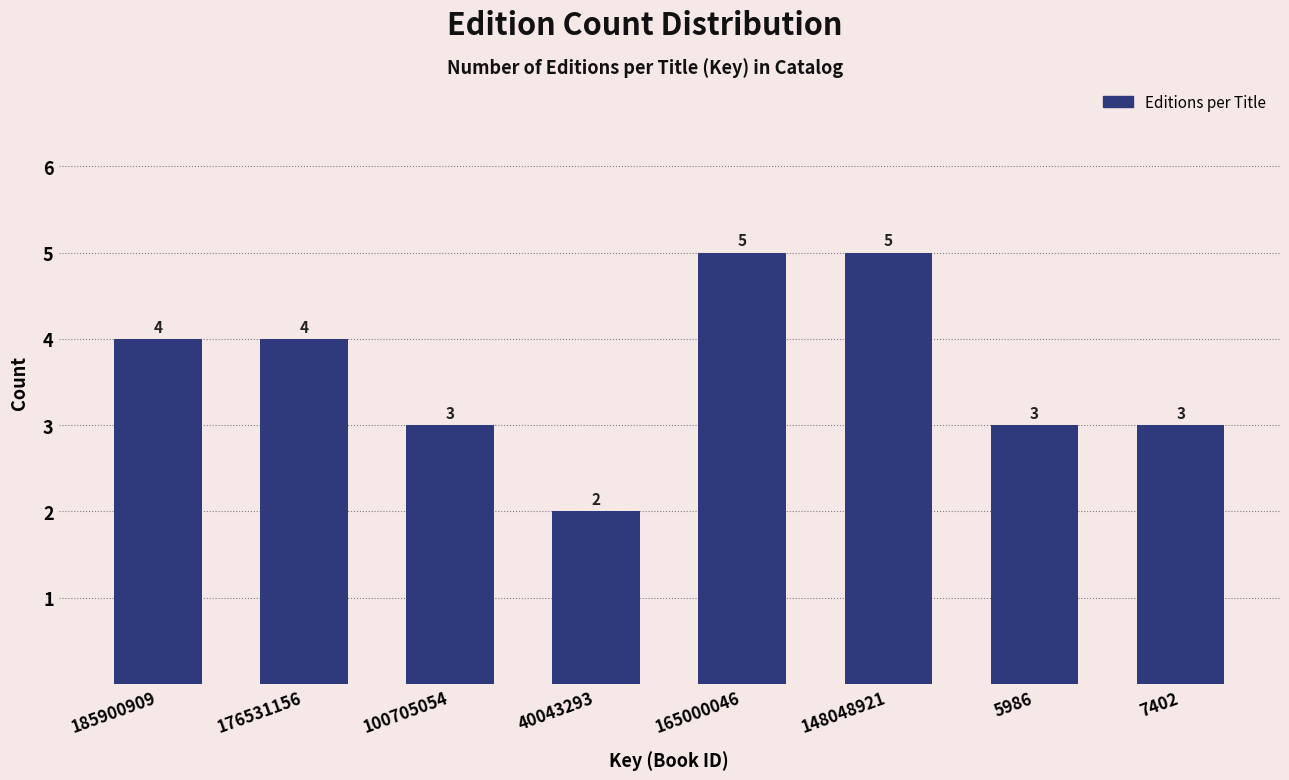

Reading left to right, list all the values displayed in this chart.

185900909=4	176531156=4	100705054=3	40043293=2	165000046=5	148048921=5	5986=3	7402=3